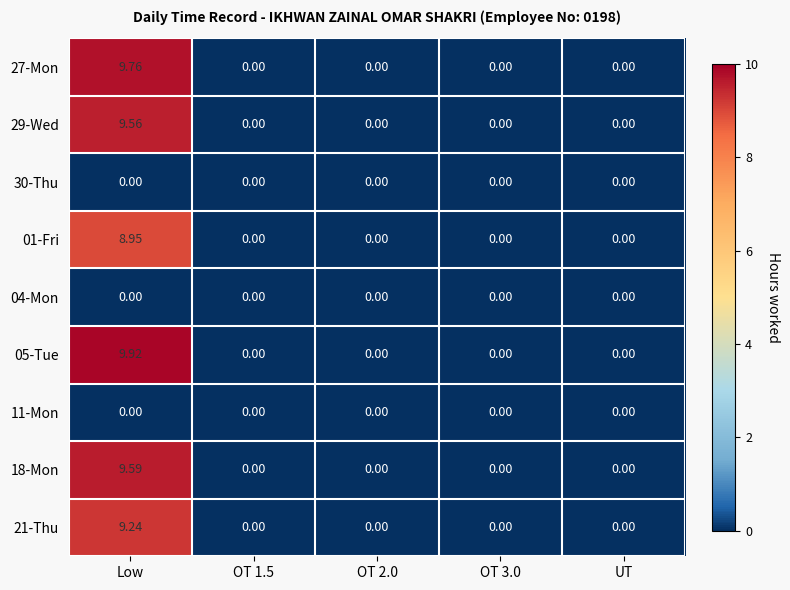

At which category is the sum across all series the highest?

Low